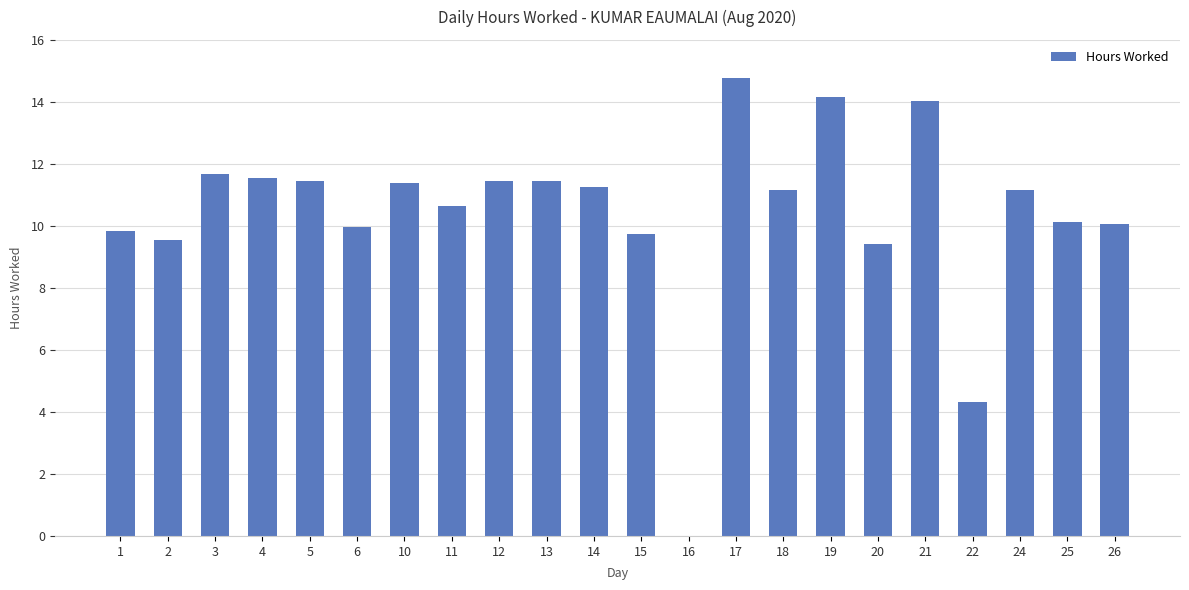

Which label corresponds to the largest value in the chart?

17